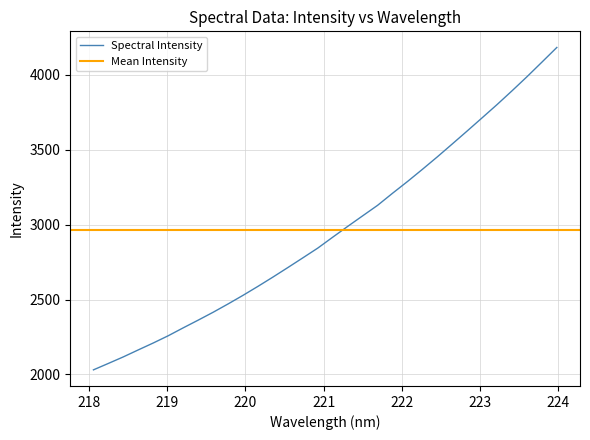

What is the maximum value for Spectral Intensity?

4181.5